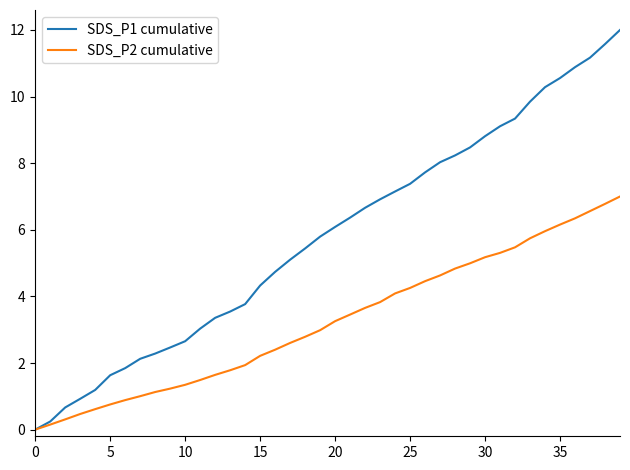

What is the maximum value shown in the chart?

12.0